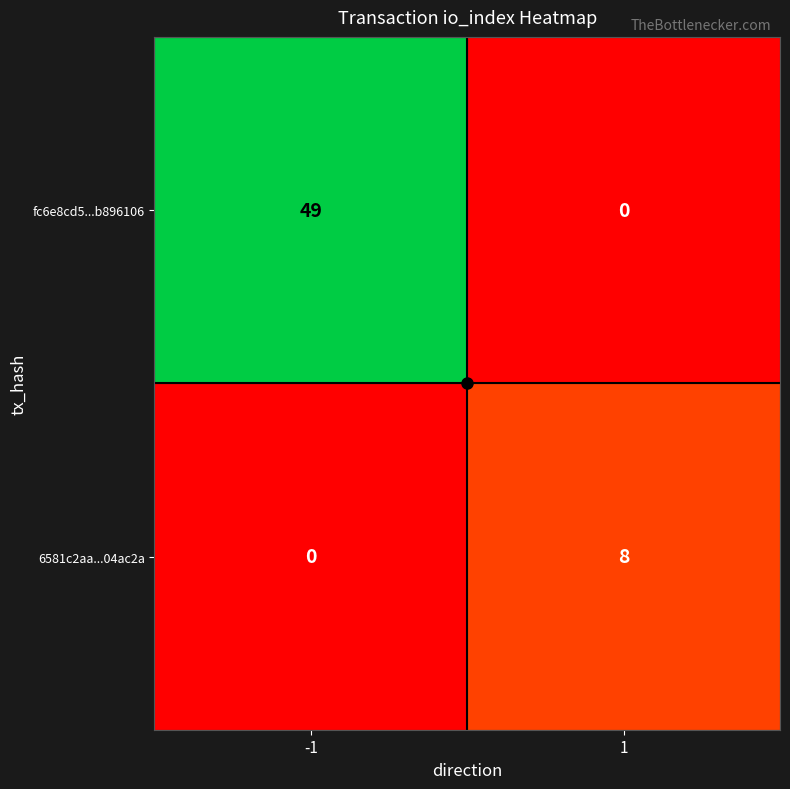

What is the average value of the 6581c2aa...04ac2a series?

4